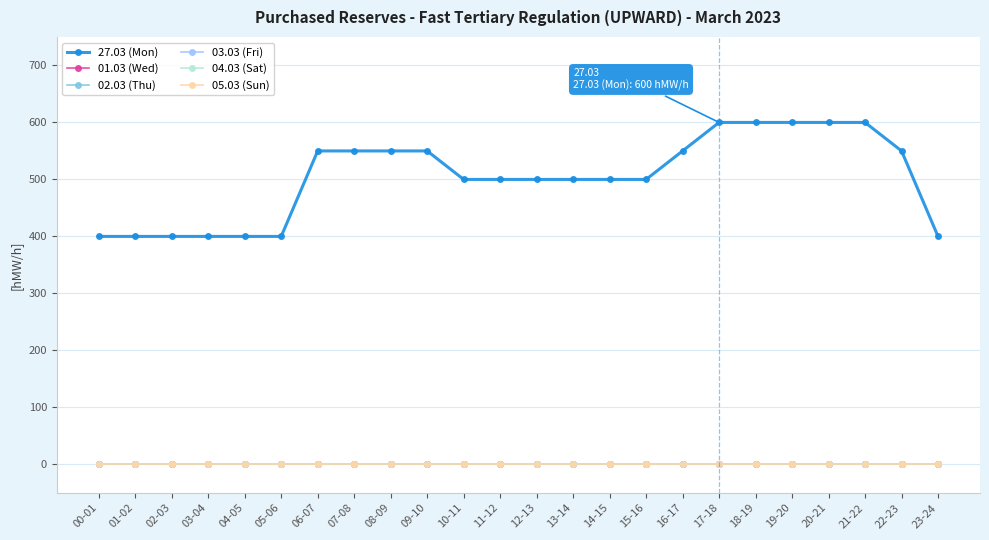

Which series changed the most between 10-11 and 17-18?

27.03 (Mon)